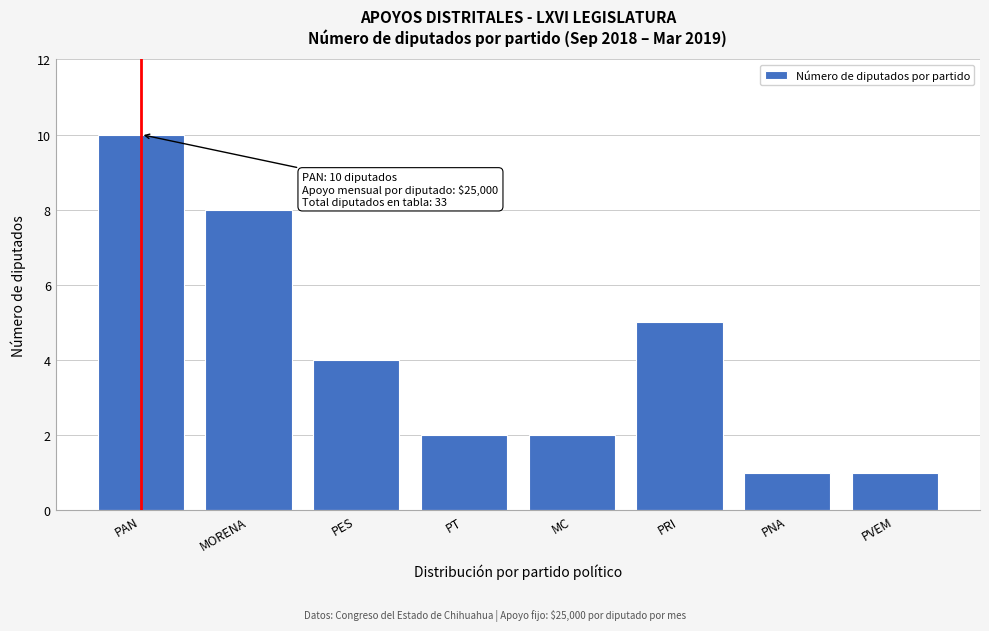

Reading left to right, list all the values displayed in this chart.

10	8	4	2	2	5	1	1